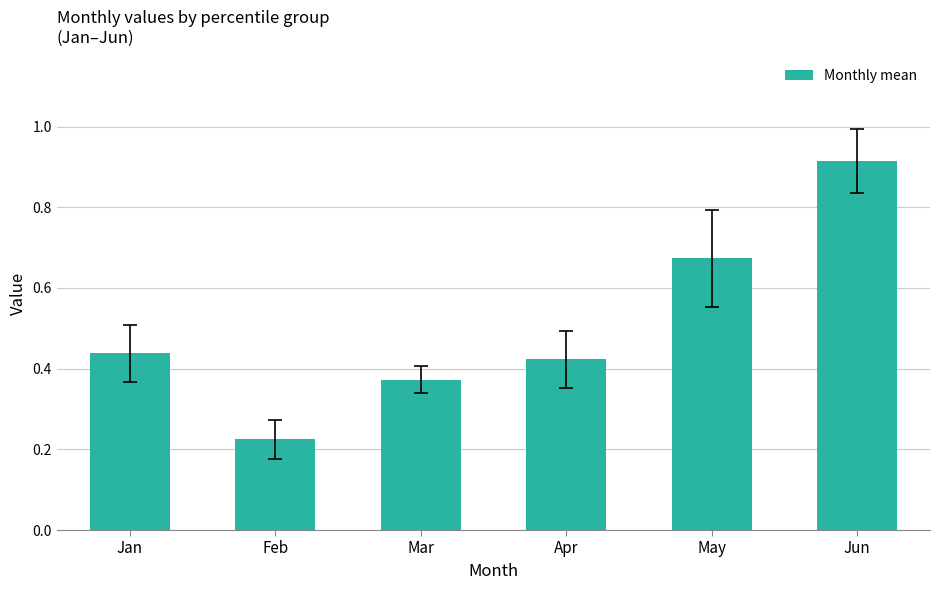

What is the sum of the values at Jan and Jun?

1.4